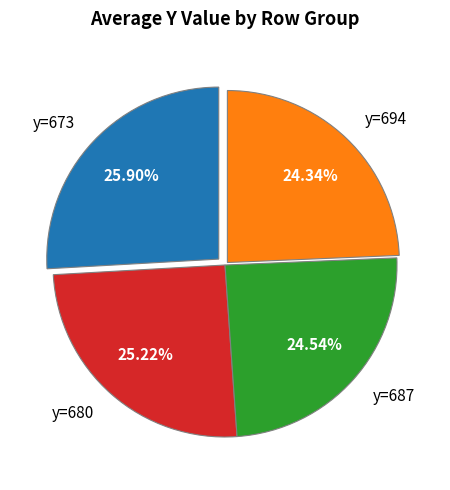

What is the total percentage of y=673 and y=687?

50.7%